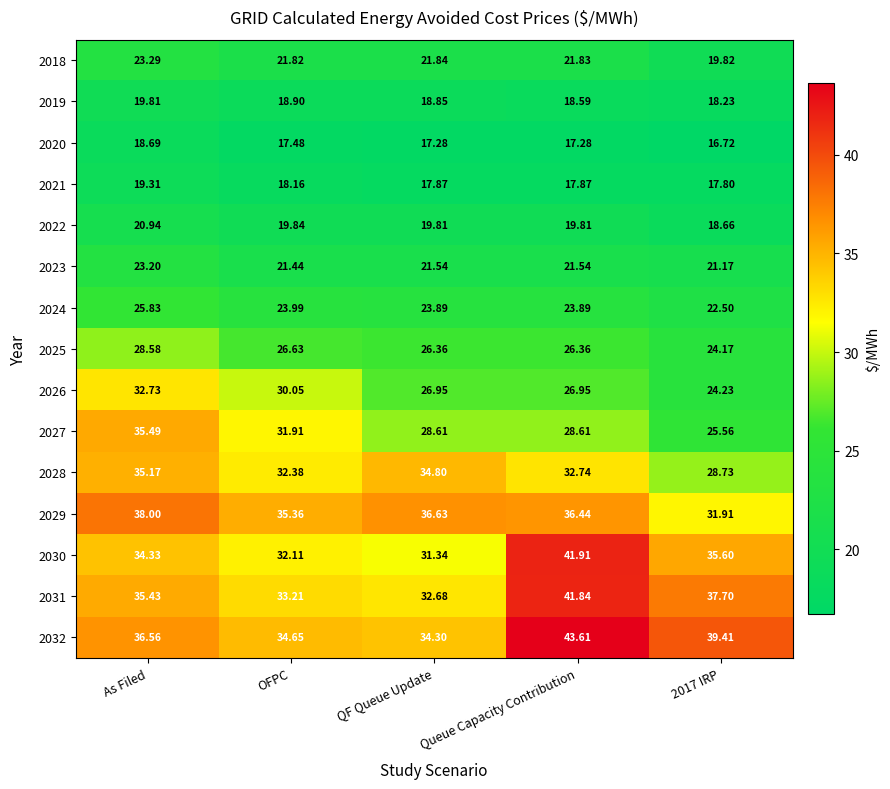

Which series changed the most between As Filed and OFPC?

2027